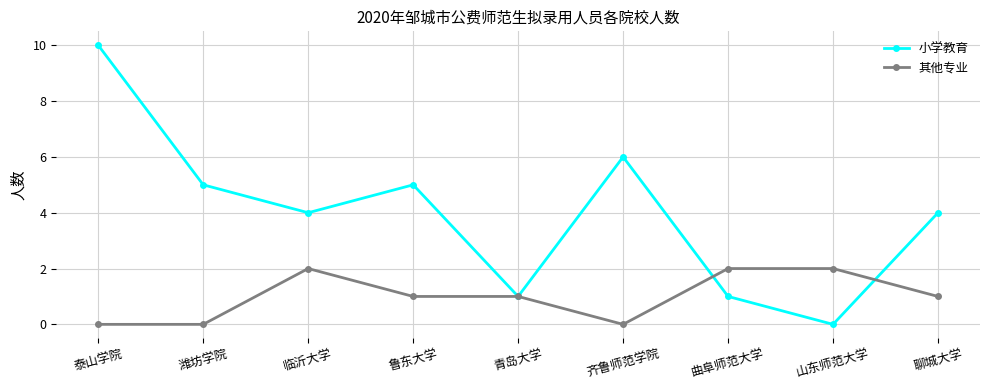

What is the total value across all series at 山东师范大学?

2